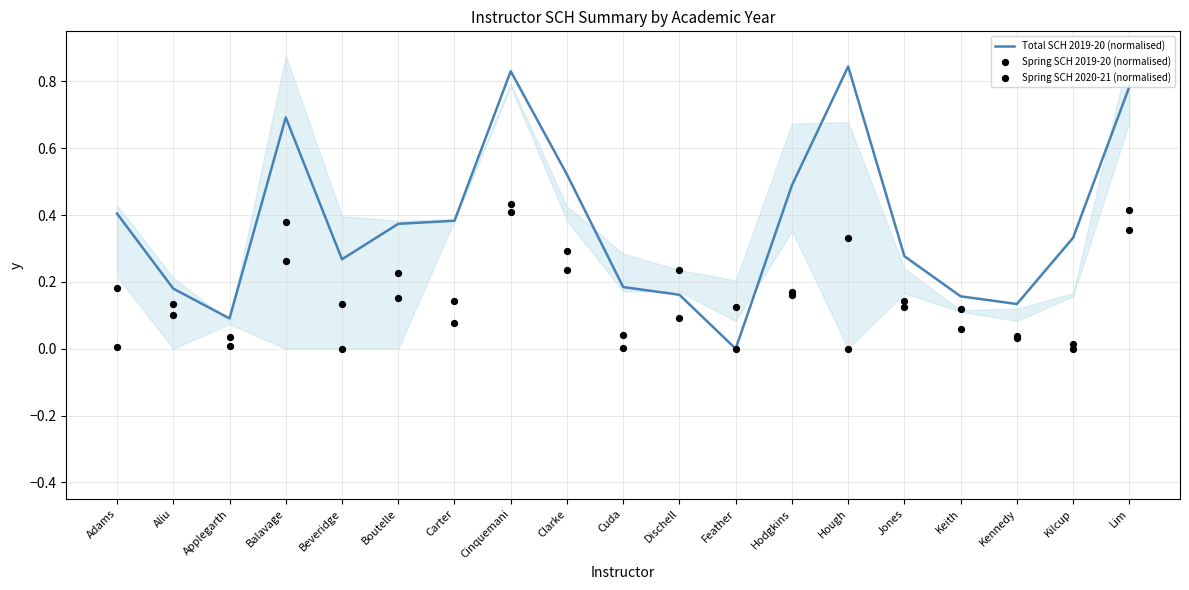

Which series has the largest total across all categories?

Total SCH 2019-20 (normalised)